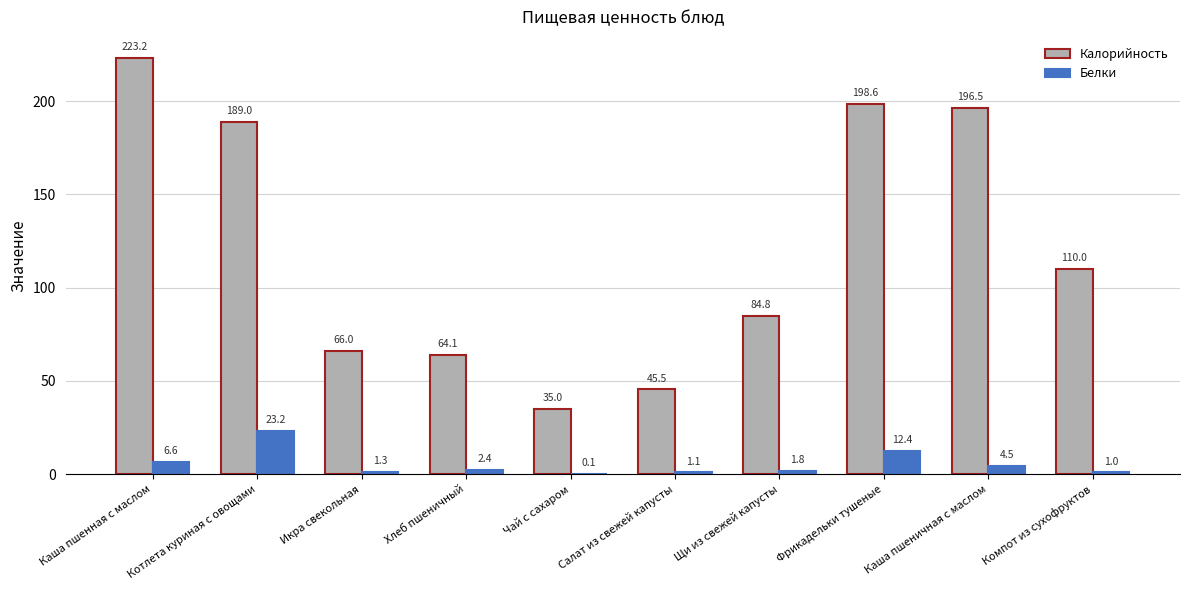

Count the number of categories in the chart.

10